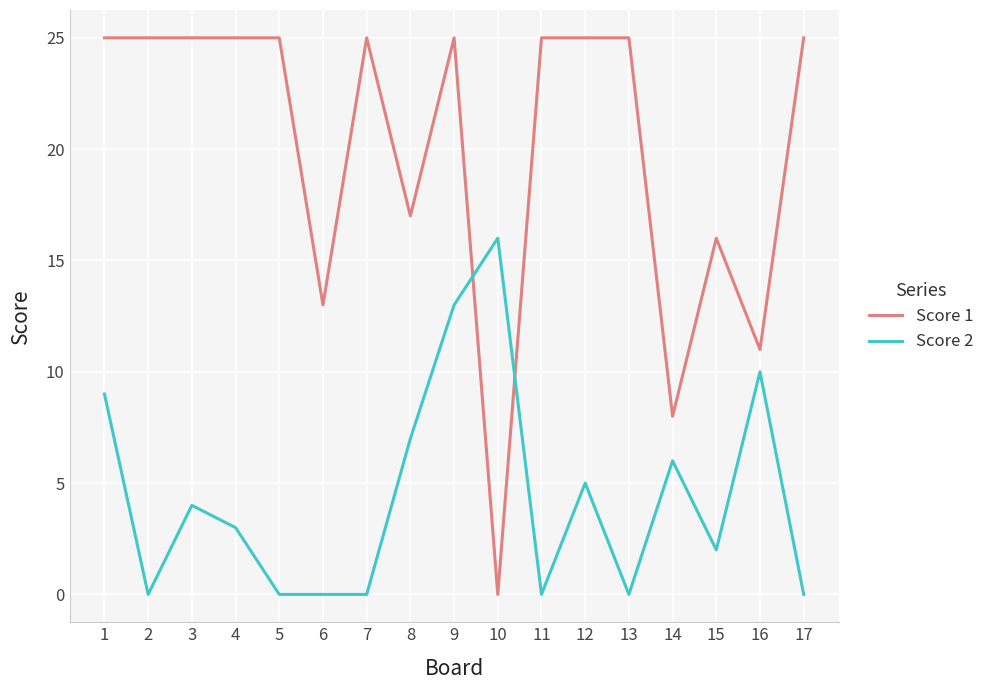

Where is the first local minimum for Score 2?

2